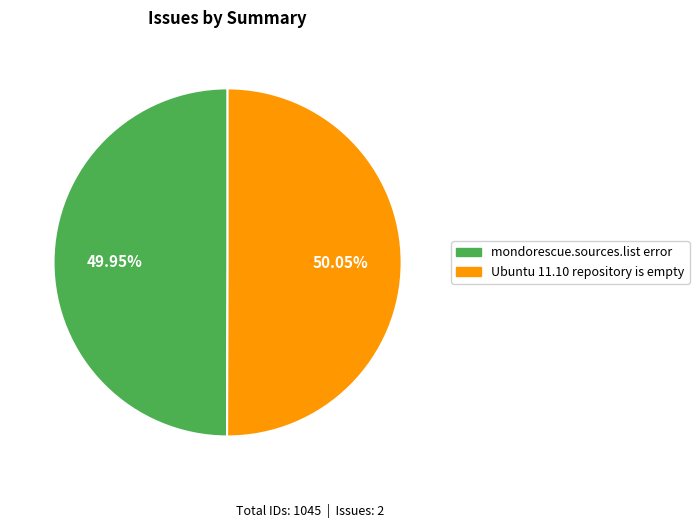

Is there any slice that represents more than half of the pie?

Yes